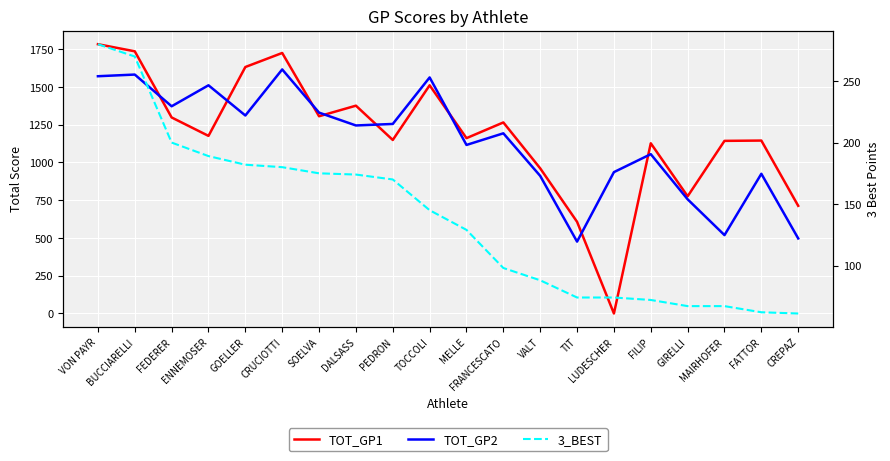

How many categories are shown in the chart?

20